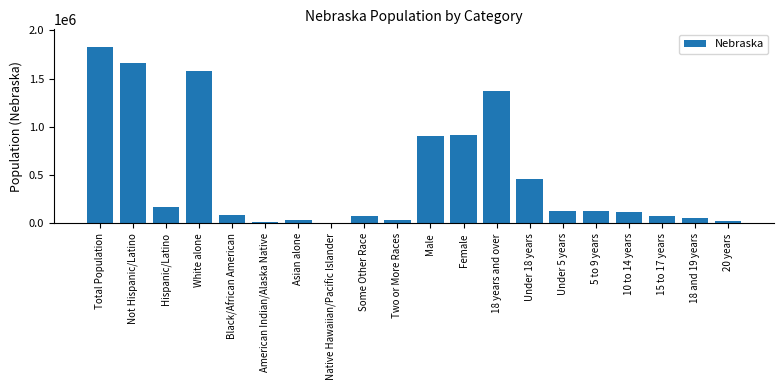

Are the bars horizontal?

No